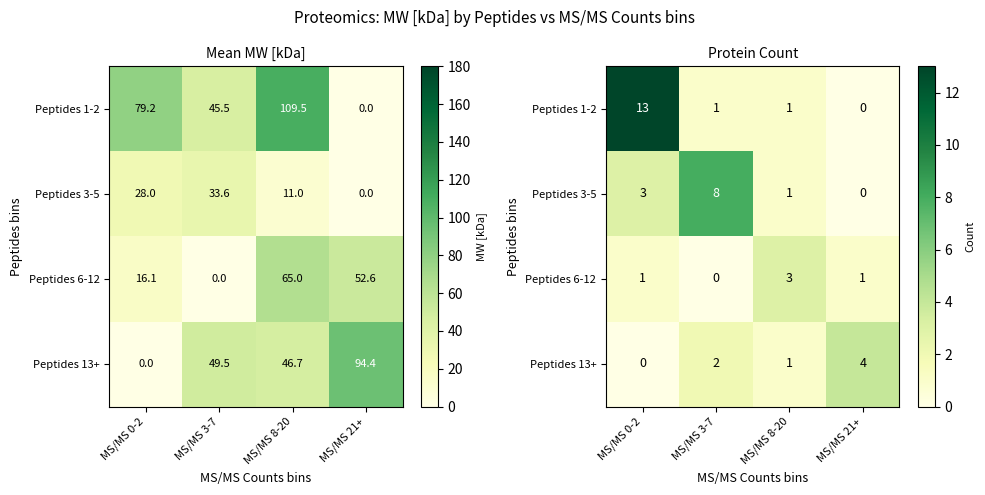

Is the value of Peptides 1-2 at MS/MS 21+ greater than the value of Peptides 13+ at MS/MS 8-20?

No